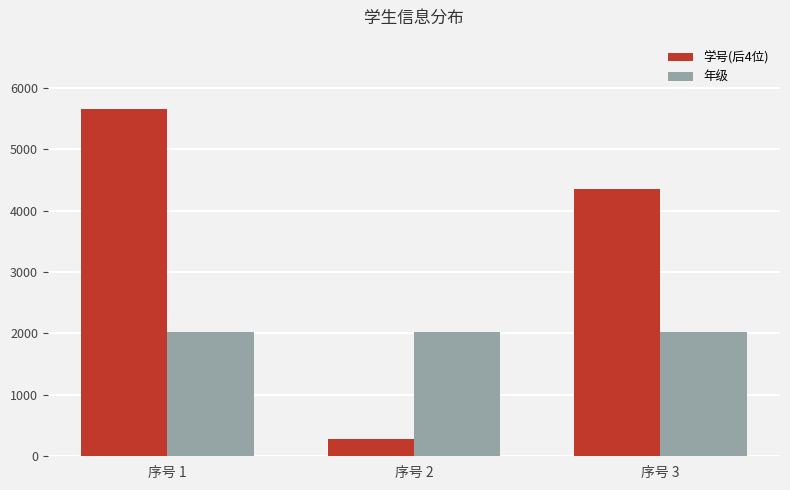

At how many categories does at least one series exceed 4204?

2